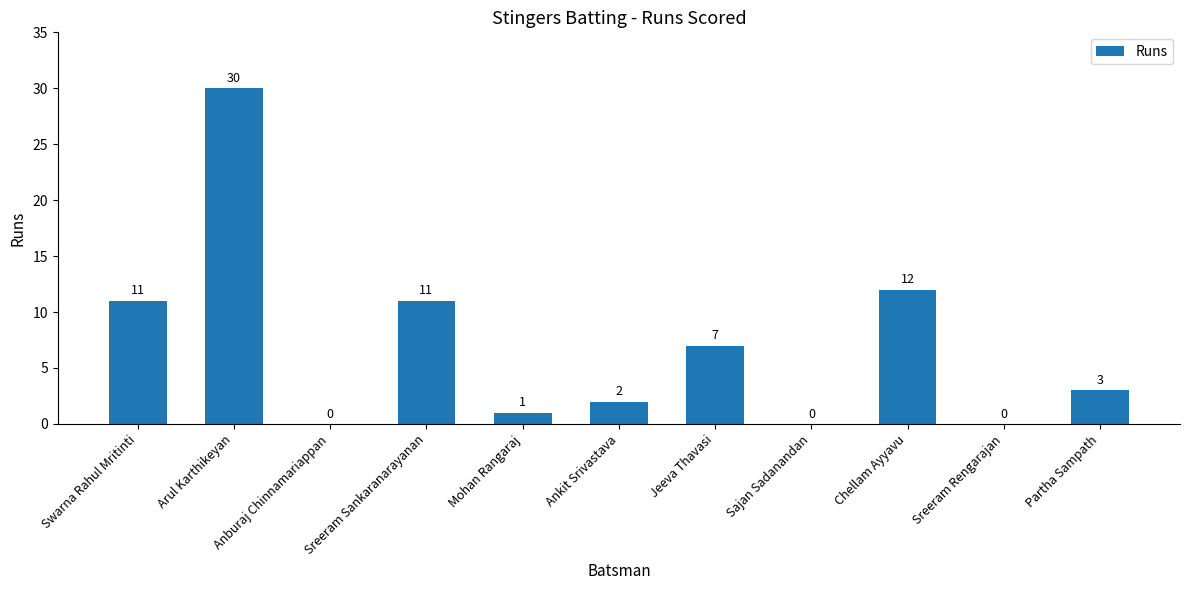

Reading right to left, extract all data points from this chart.

Partha Sampath=3	Sreeram Rengarajan=0	Chellam Ayyavu=12	Sajan Sadanandan=0	Jeeva Thavasi=7	Ankit Srivastava=2	Mohan Rangaraj=1	Sreeram Sankaranarayanan=11	Anburaj Chinnamariappan=0	Arul Karthikeyan=30	Swarna Rahul Mritinti=11